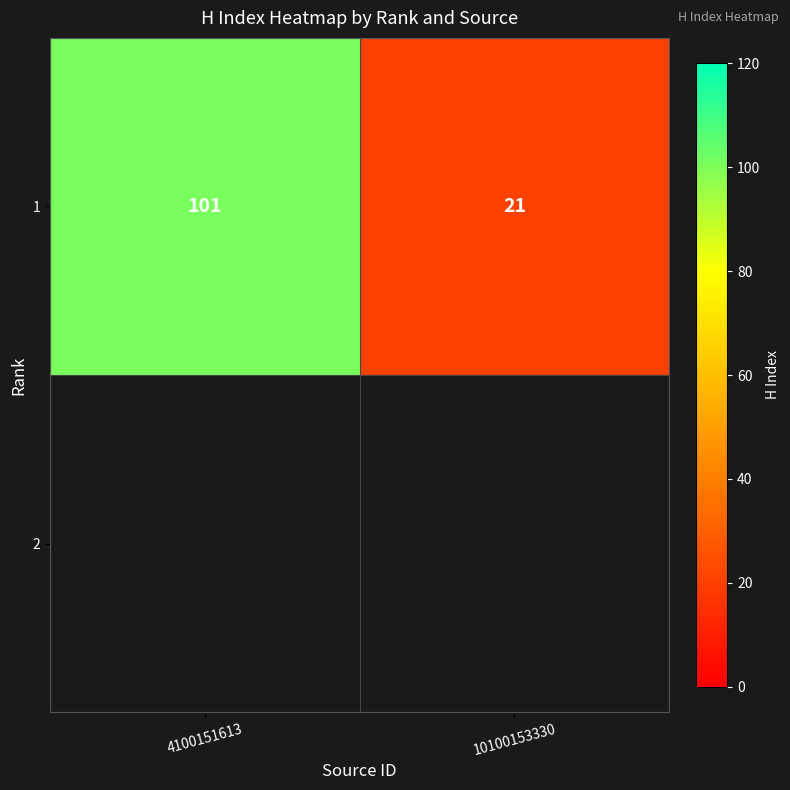

Reading left to right, list all the values displayed in this chart.

4100151613=101	10100153330=21